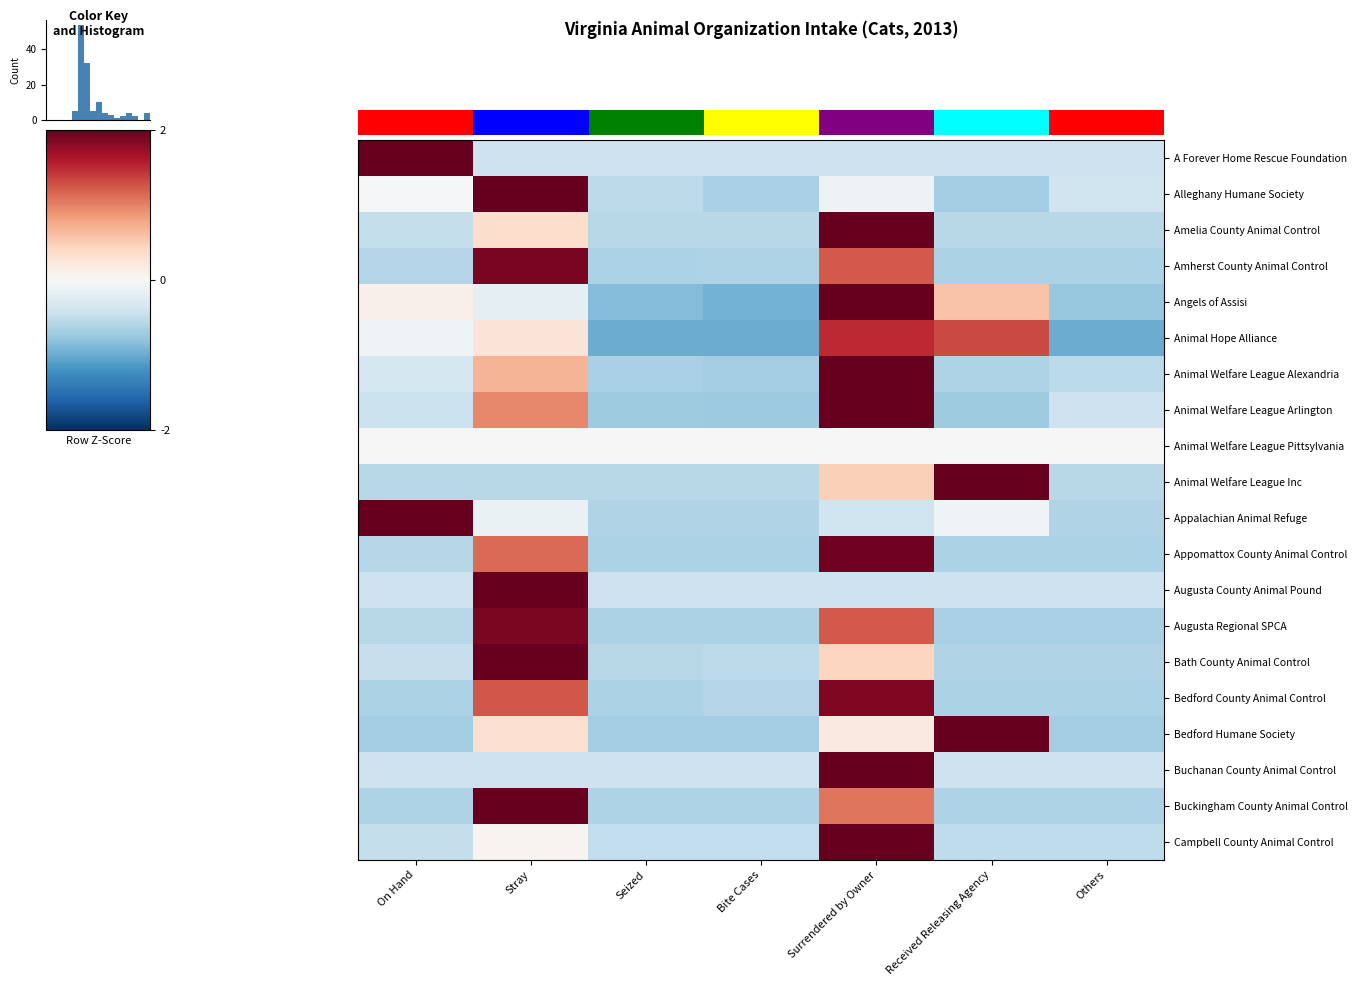

At which label does Amherst County Animal Control reach its peak?

Stray